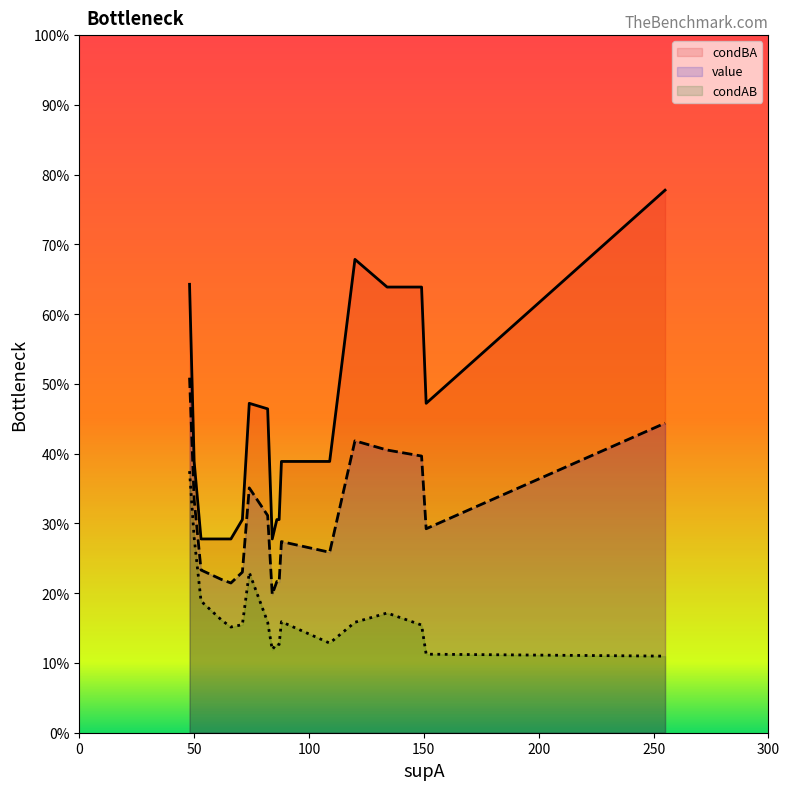

How many lines are shown in the chart?

3